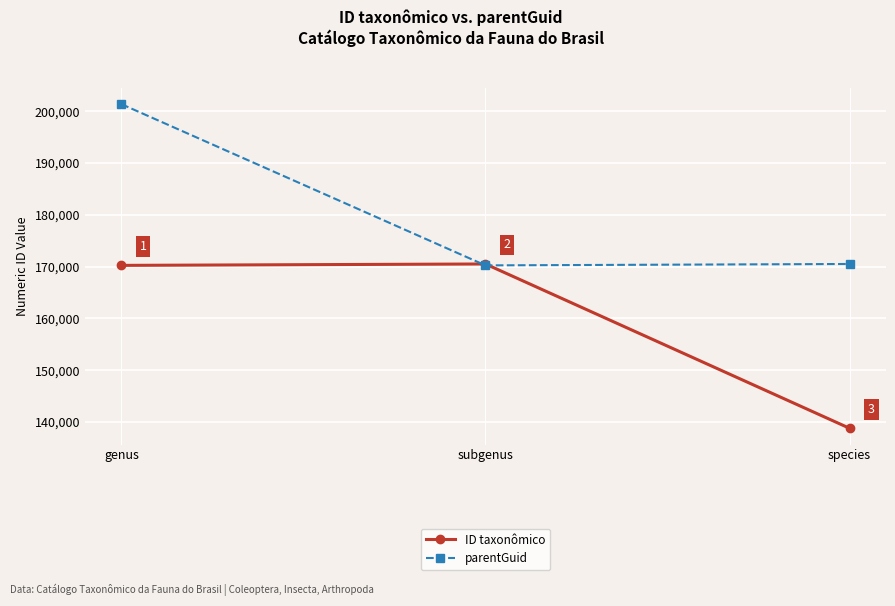

Reading left to right, transcribe all the data shown in this chart.

ID taxonômico: 170245	170517	138797
parentGuid: 201378	170245	170517